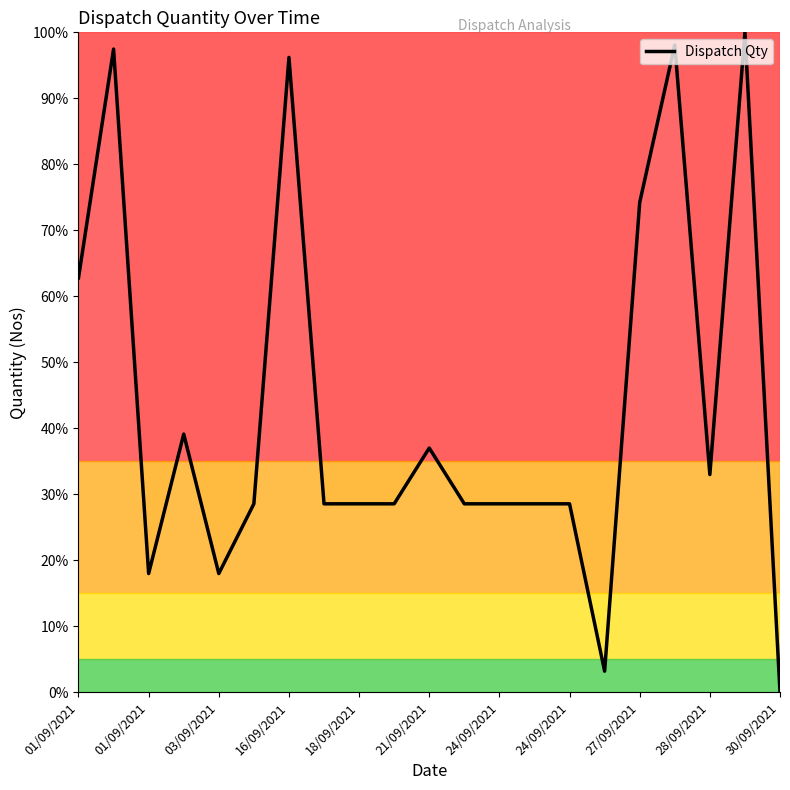

What is the difference between the maximum and minimum values?

100.0